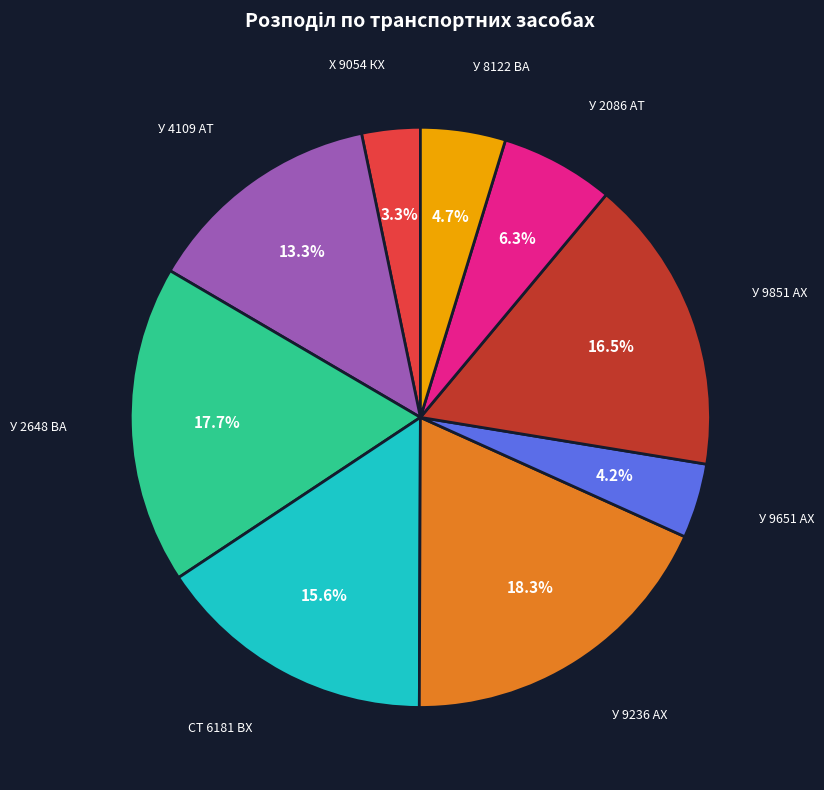

Does У 2648 ВА account for over 50% of the chart?

No